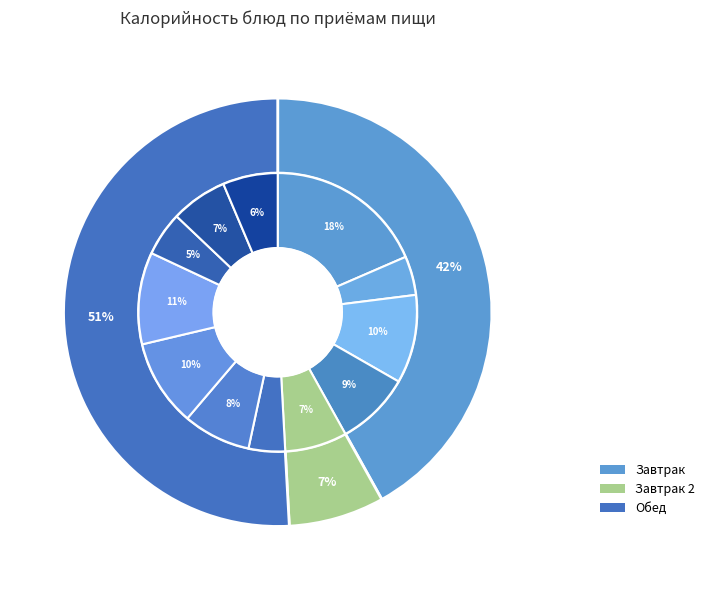

To the nearest percent, what is the difference between the largest and smallest slice percentages?

14%